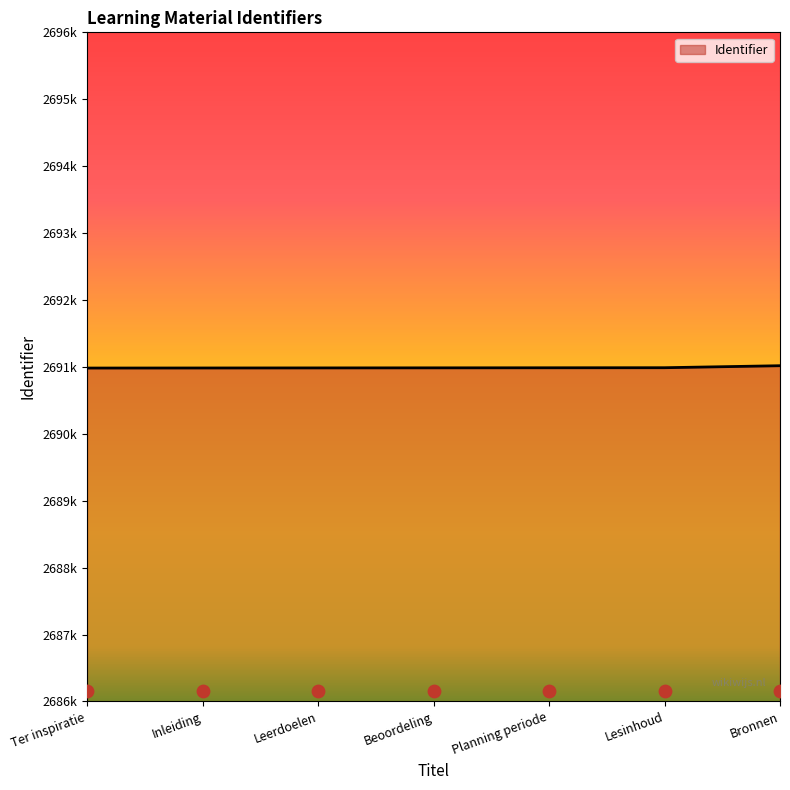

Approximately how many times larger is the value at Inleiding compared to Leerdoelen?

1.0